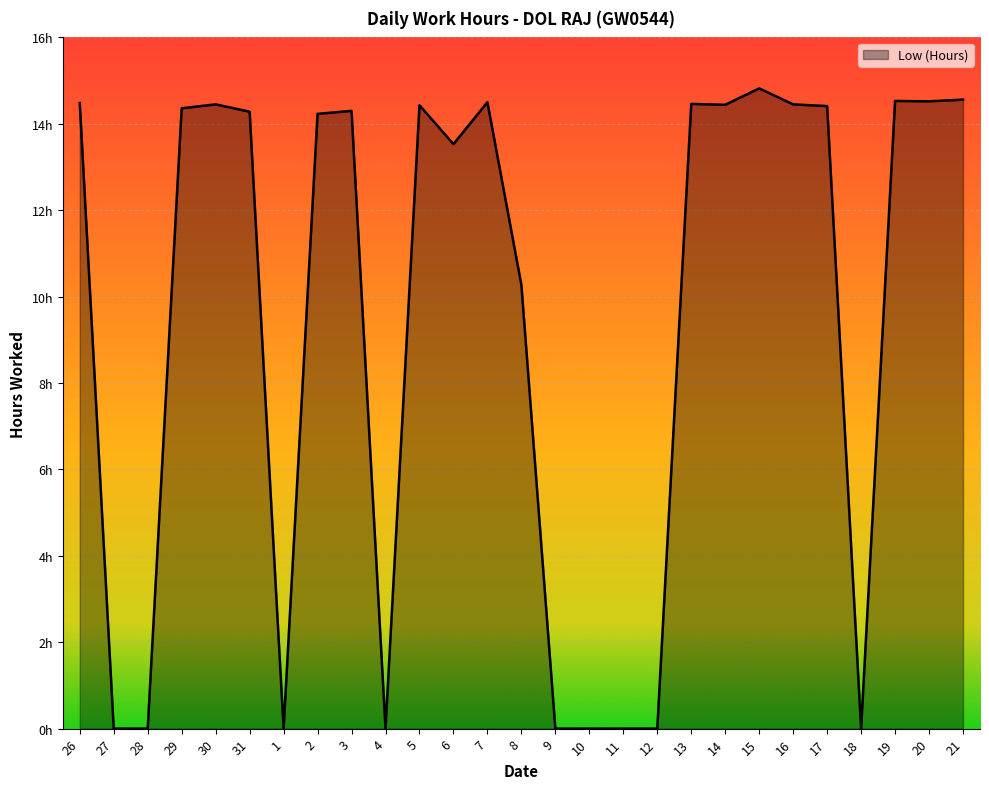

Rank the categories by value from highest to lowest.

15, 21, 19, 20, 7, 26, 13, 30, 16, 14, 5, 17, 29, 3, 31, 2, 6, 8, 27, 28, 1, 4, 9, 10, 11, 12, 18